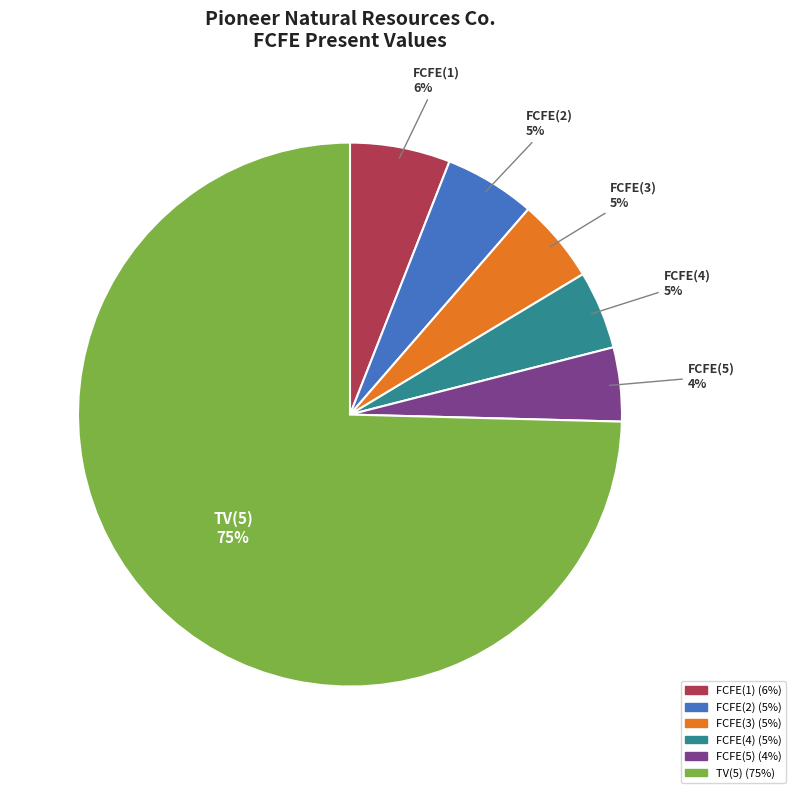

Does TV(5) represent more than half of the total?

Yes